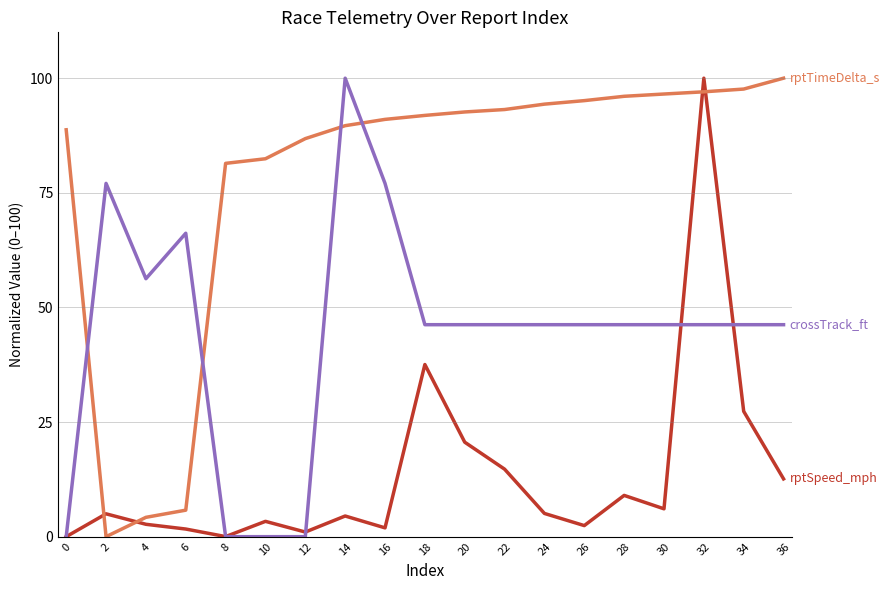

What is the total value across all series at 34?

171.2